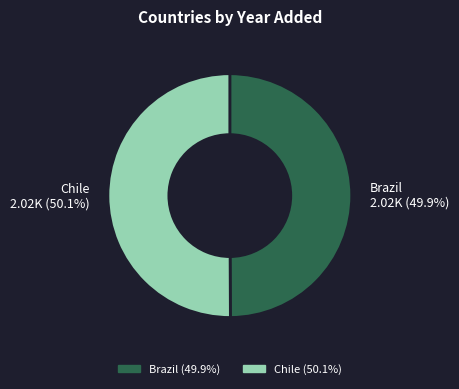

What is the ratio of the value at Brazil to the value at Chile?

1.0